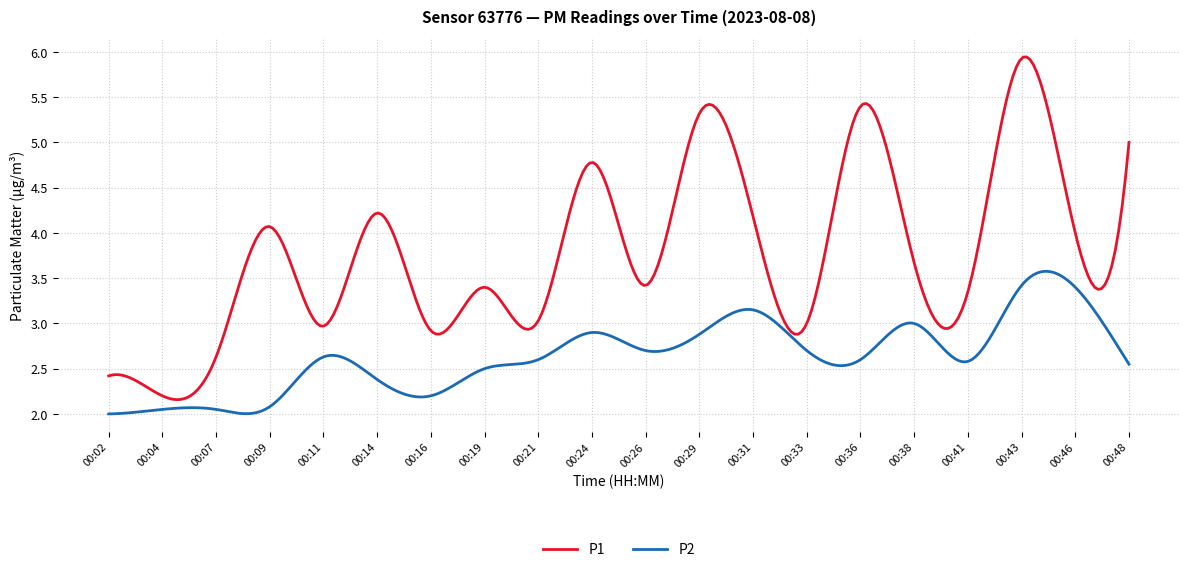

Which series has the widest spread of values?

P1